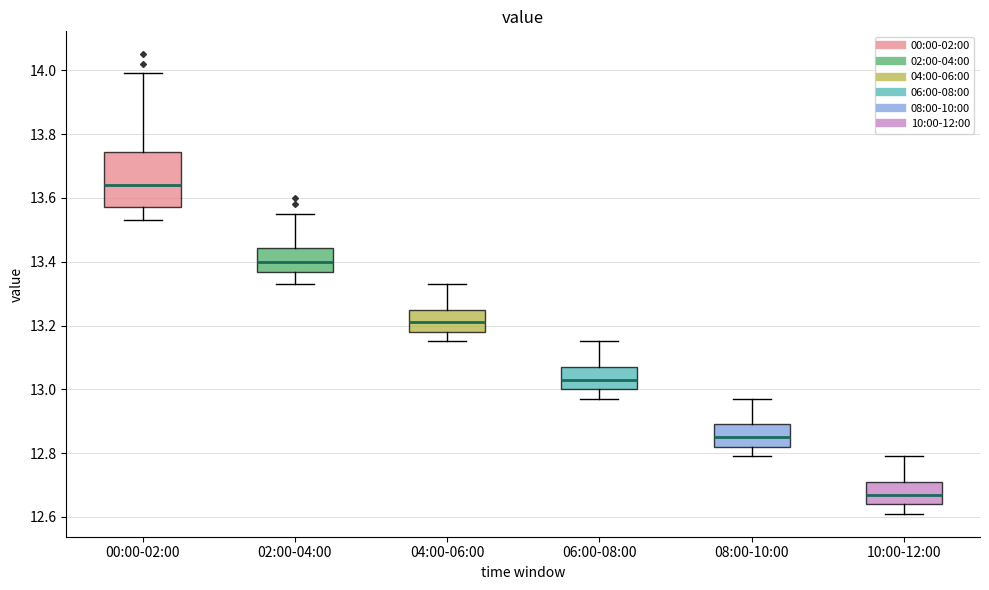

Comparing the boxes themselves (not the whiskers), which one is the tallest?

00:00-02:00